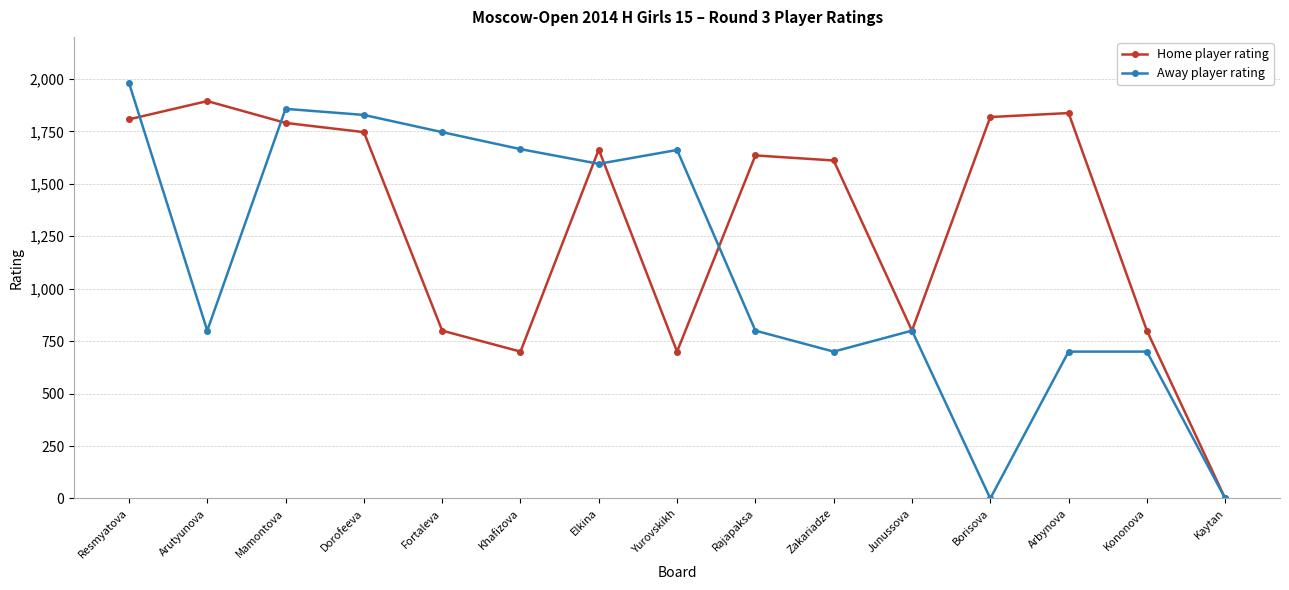

Between Arutyunova and Mamontova, which series saw the biggest shift?

Away player rating